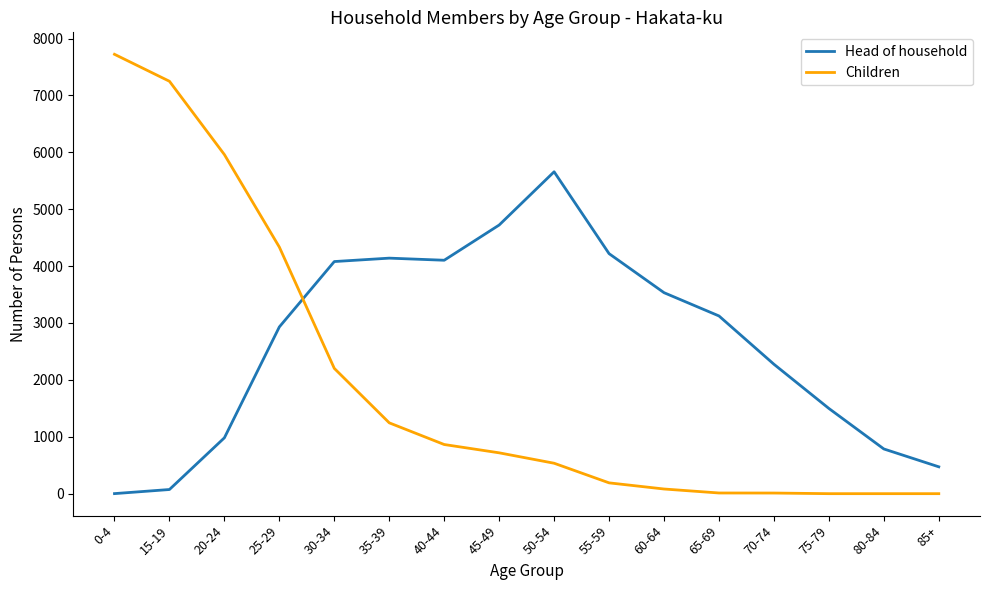

How many lines are shown in the chart?

2